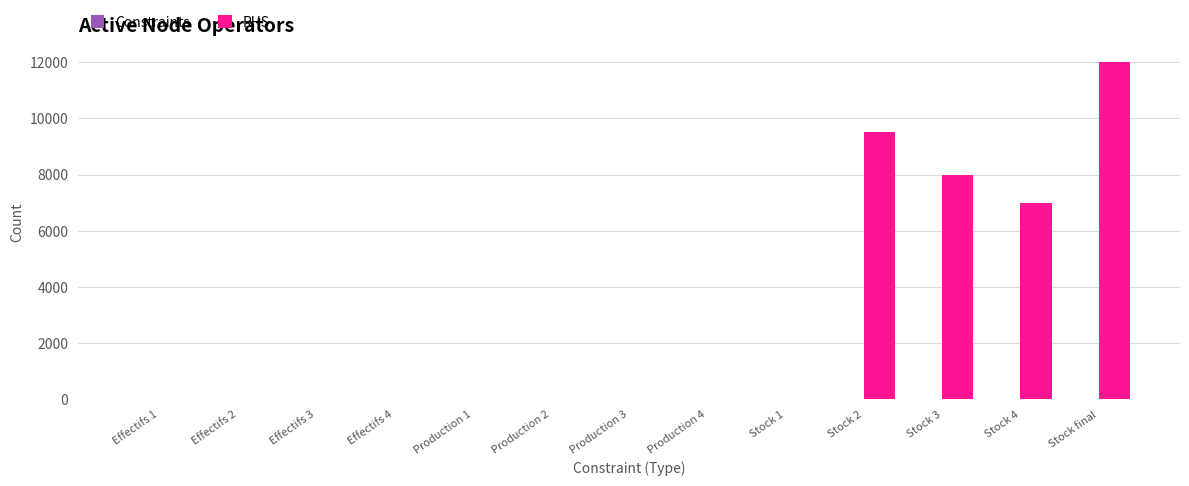

At which label is RHS closest to 6000?

Stock 4